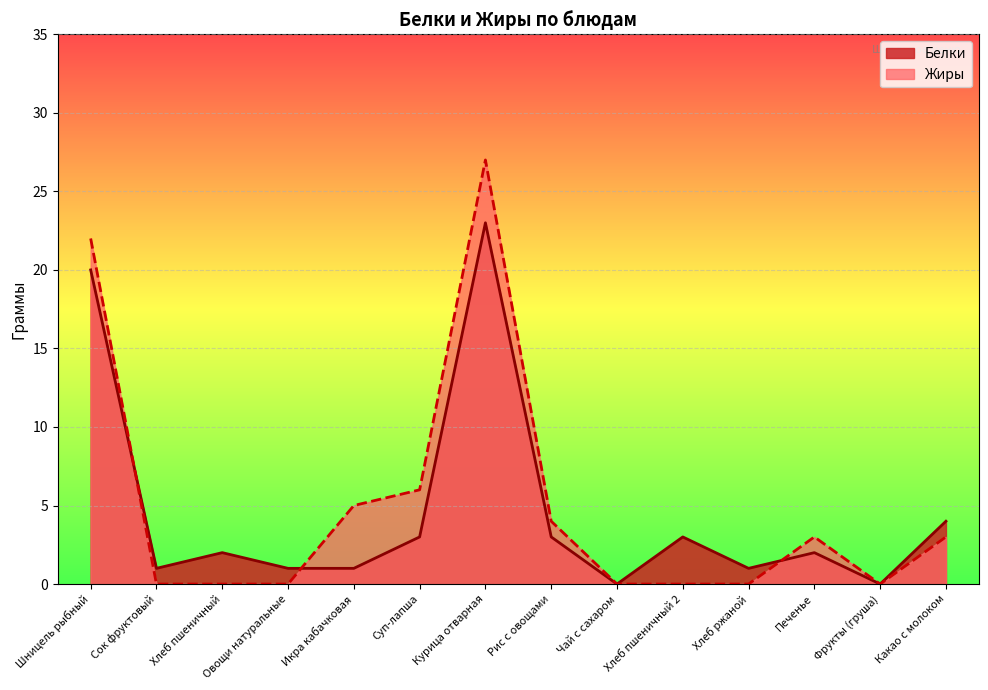

What is the difference between the maximum and second lowest values in the Белки series?

23